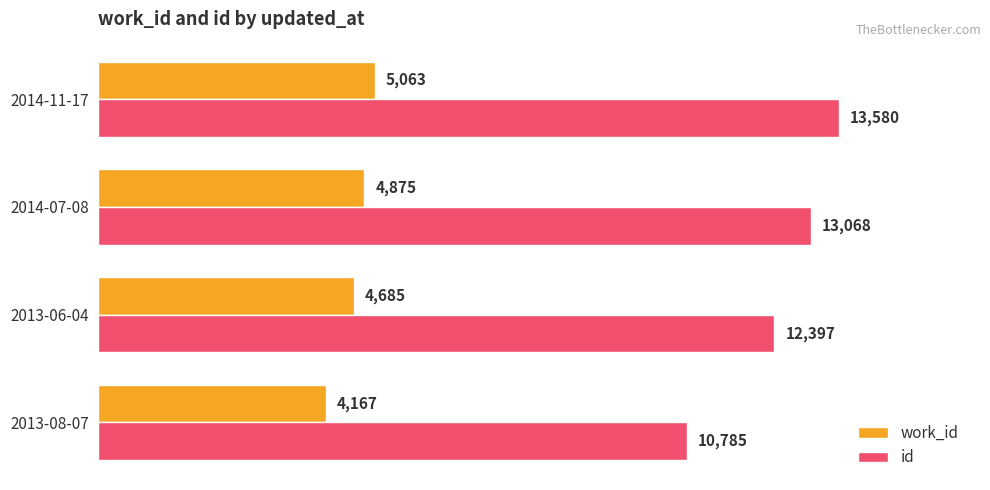

Count the id values in the range 12397 to 13580.

3